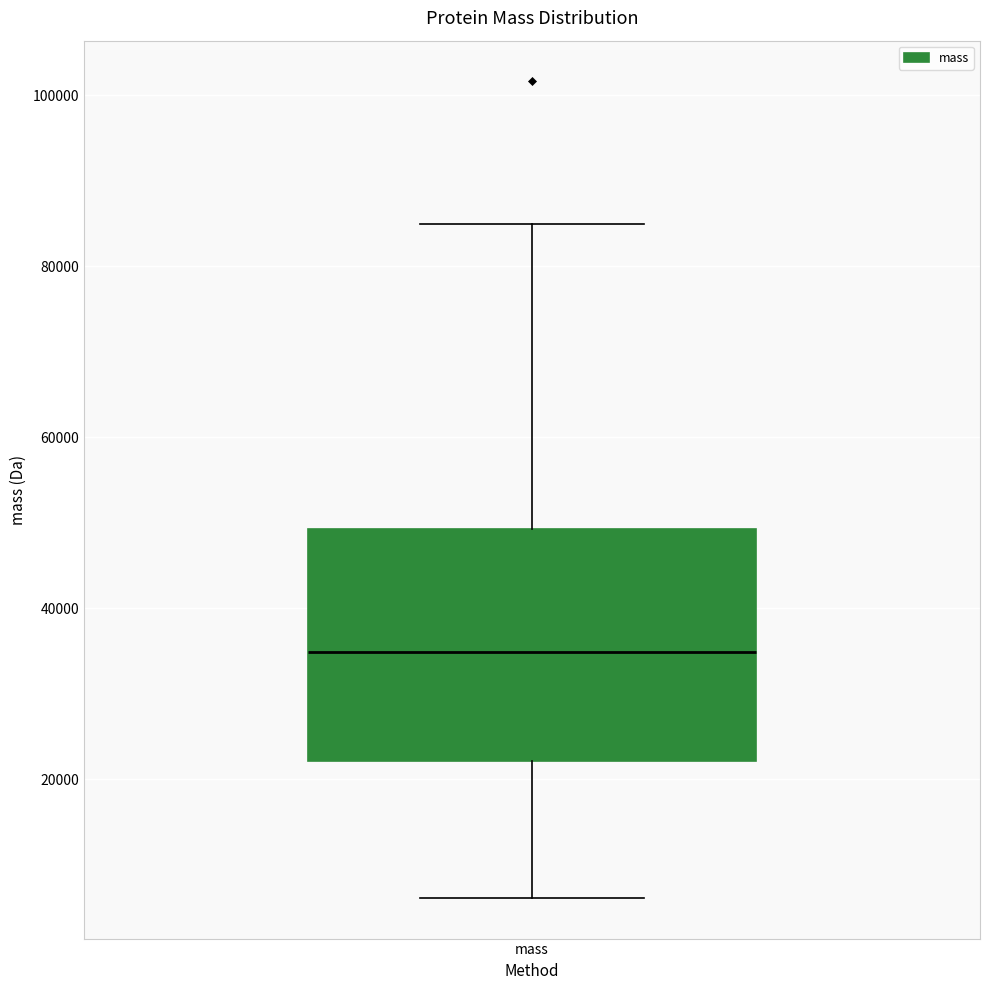

Where does the upper whisker of the box for mass end on the y-axis? The values are not printed on the chart, so give them approximately, as read against the axis.

84000